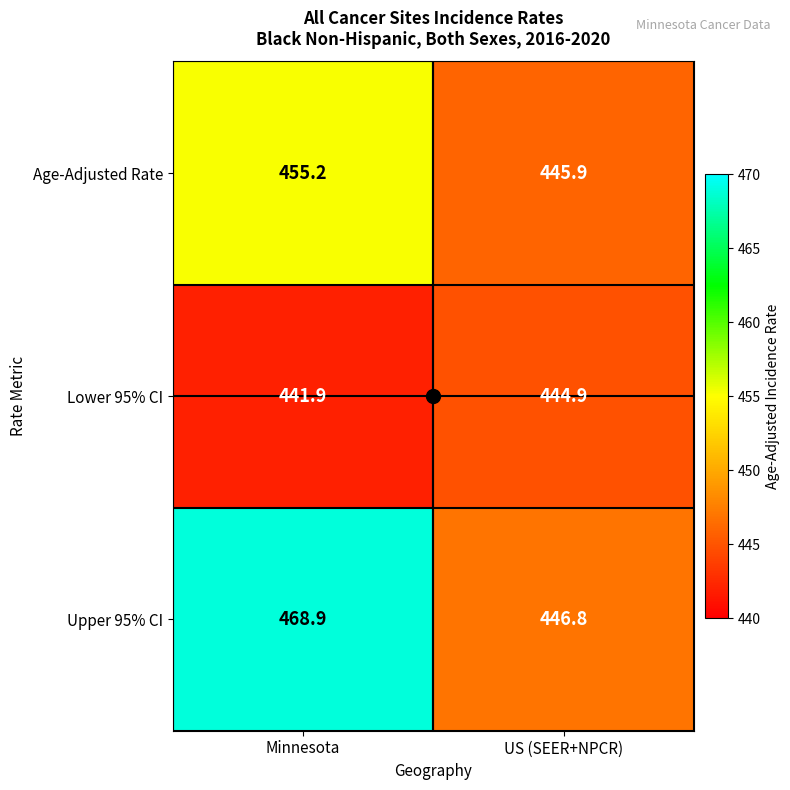

Which series has the widest spread of values?

Upper 95% CI